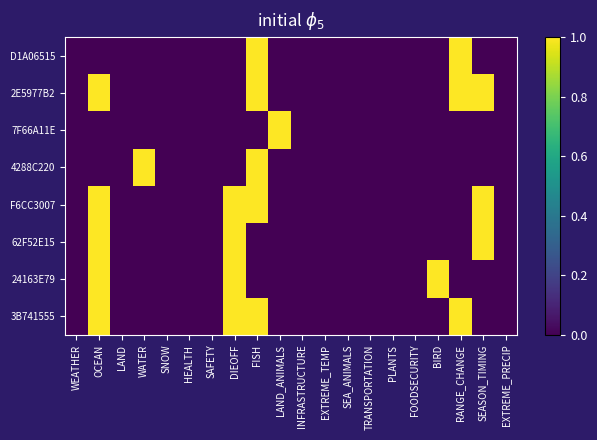

Which series has the largest total across all categories?

2E5977B2